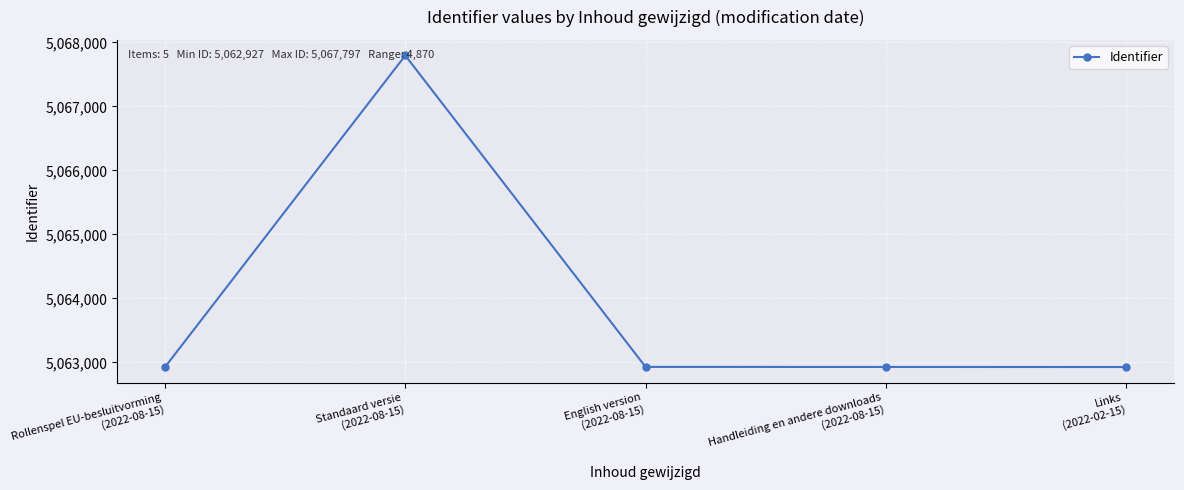

What is the greatest value displayed?

5067797